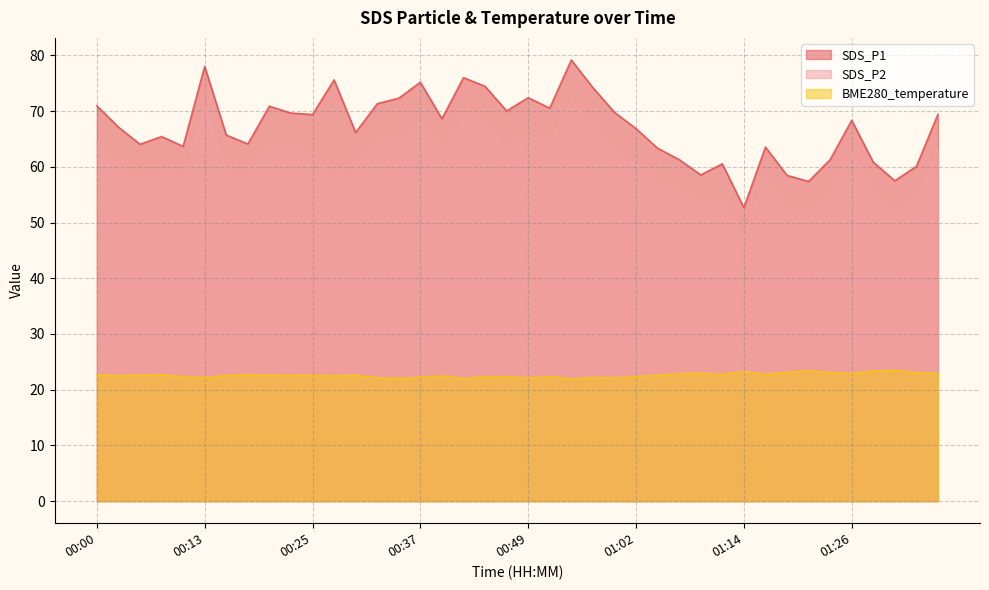

What is the lowest value of the SDS_P2 series?

47.4